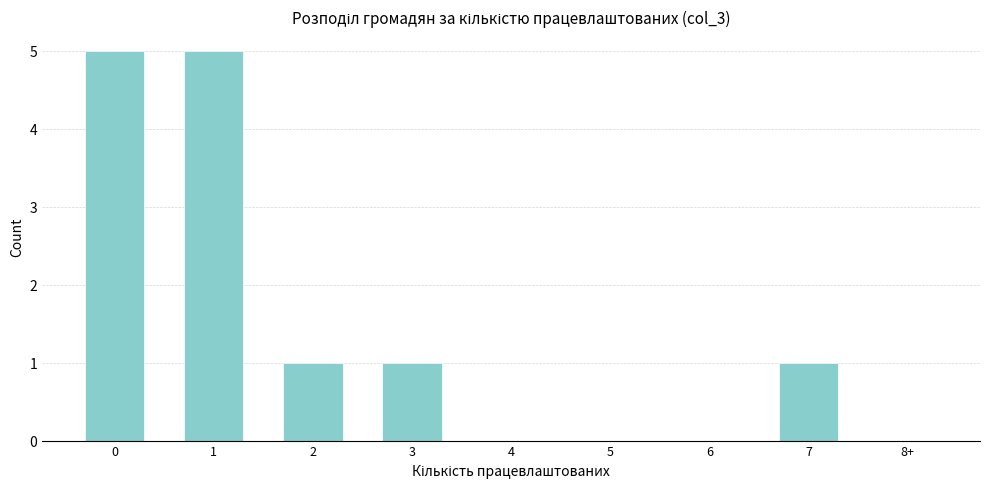

Reading left to right, list all the values displayed in this chart.

0=5	1=5	2=1	3=1	4=0	5=0	6=0	7=1	8+=0